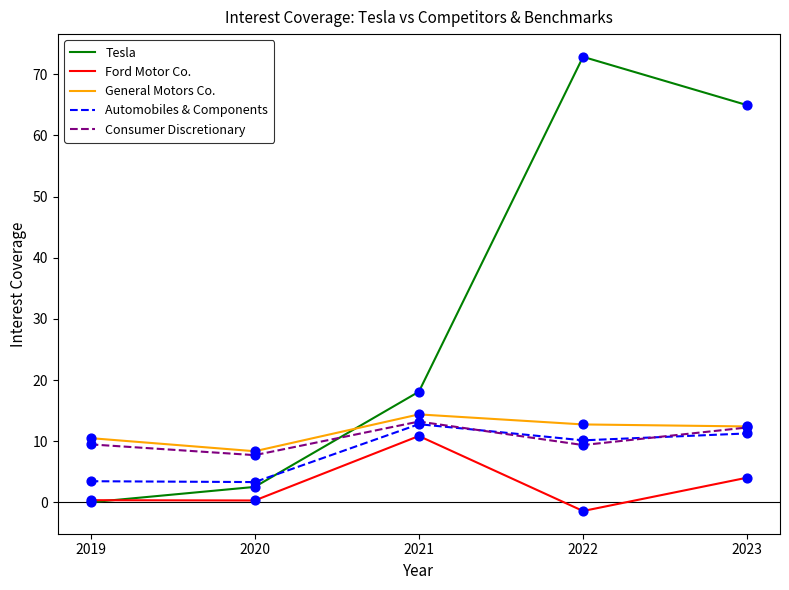

What is the spread (max minus min) of values at 2021?

7.2